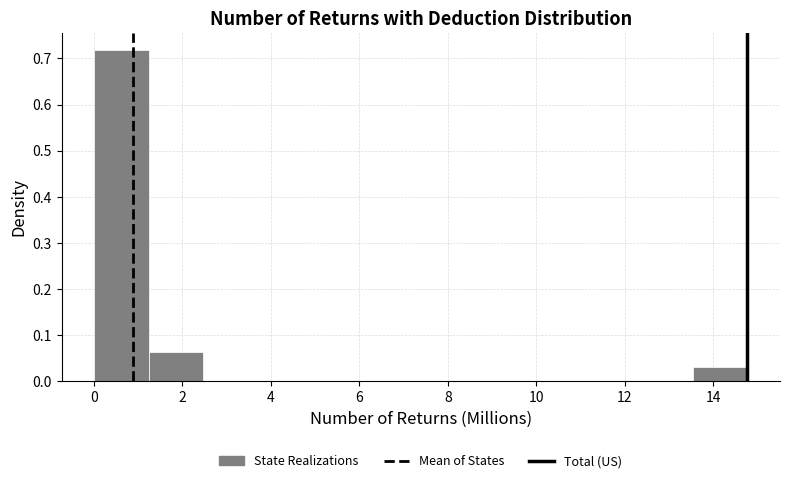

Over which range of the x-axis is the bar tallest?

0.0 to 1.2